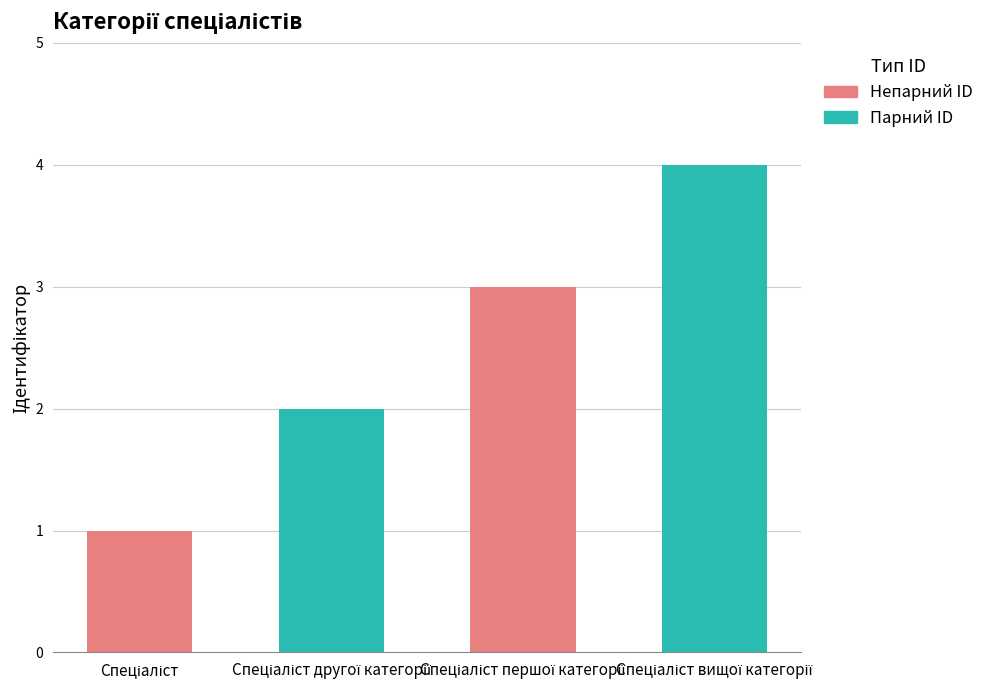

What is the label of the 1st bar from the left?

Спеціаліст